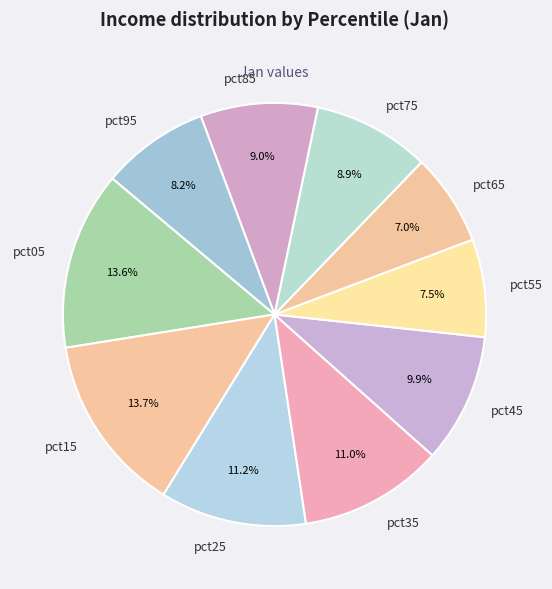

Is there any slice that represents more than half of the pie?

No